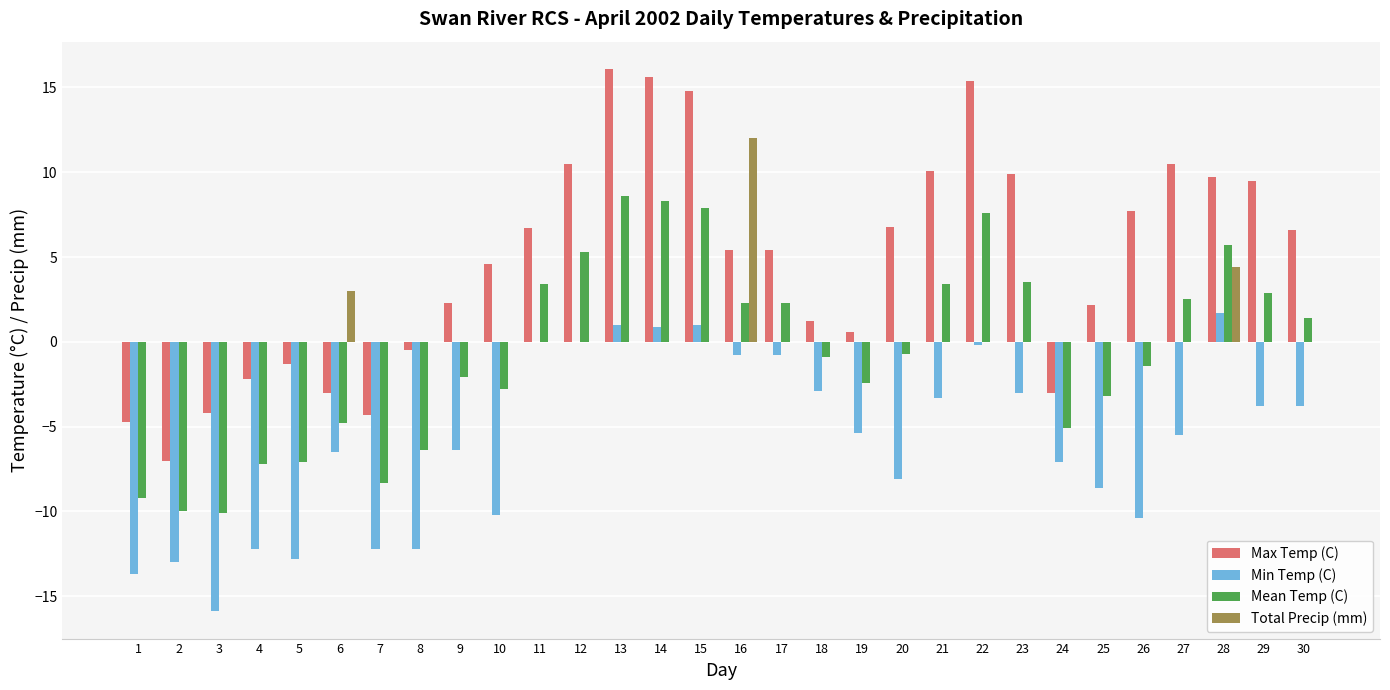

The Min Temp (C) series shows -7.1 at 24. True or false?

True